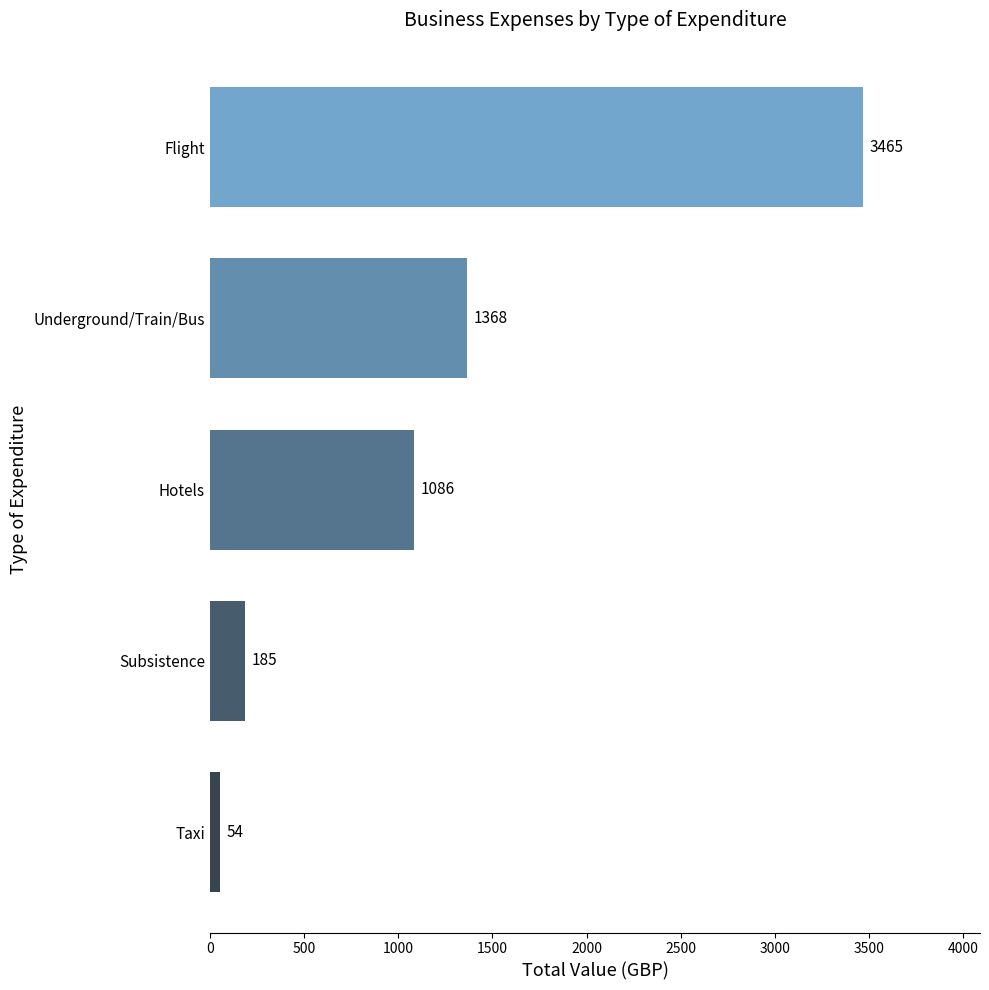

Which label corresponds to the largest value in the chart?

Flight